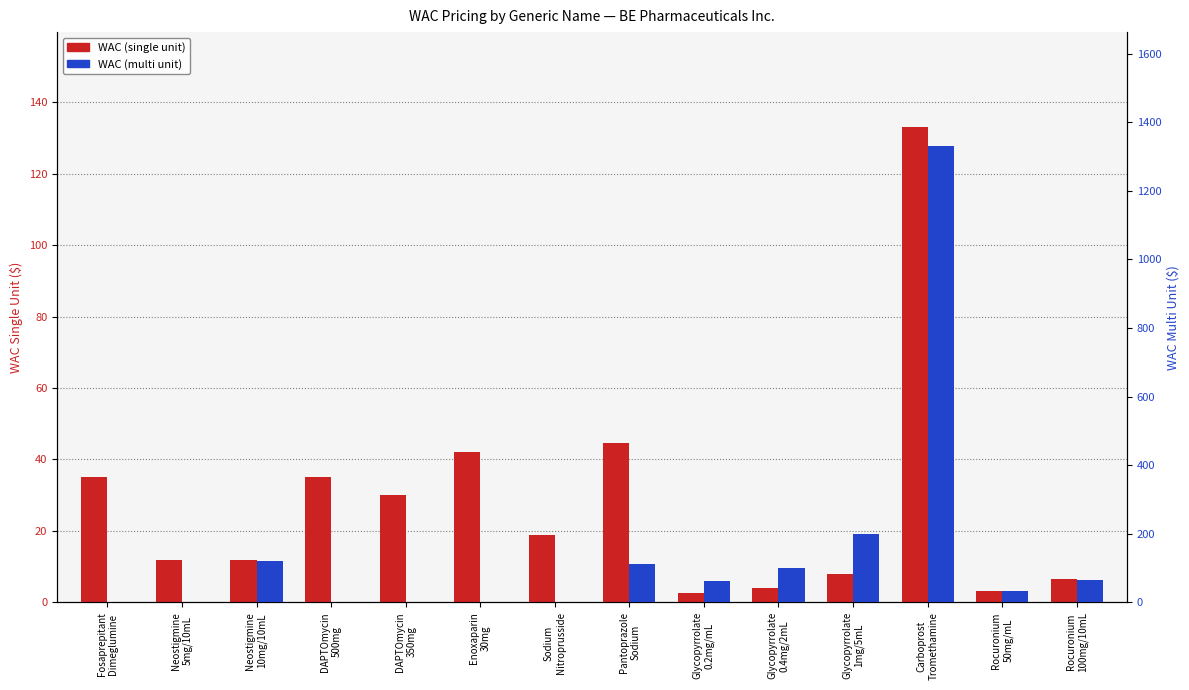

How many groups of bars are there?

14